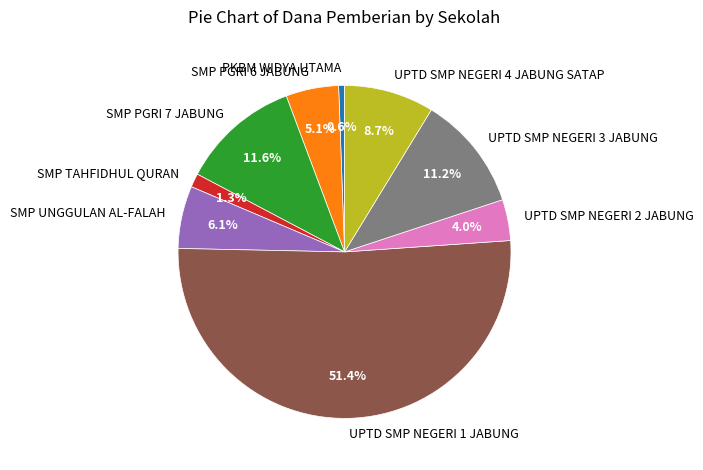

Which slice is the largest?

UPTD SMP NEGERI 1 JABUNG